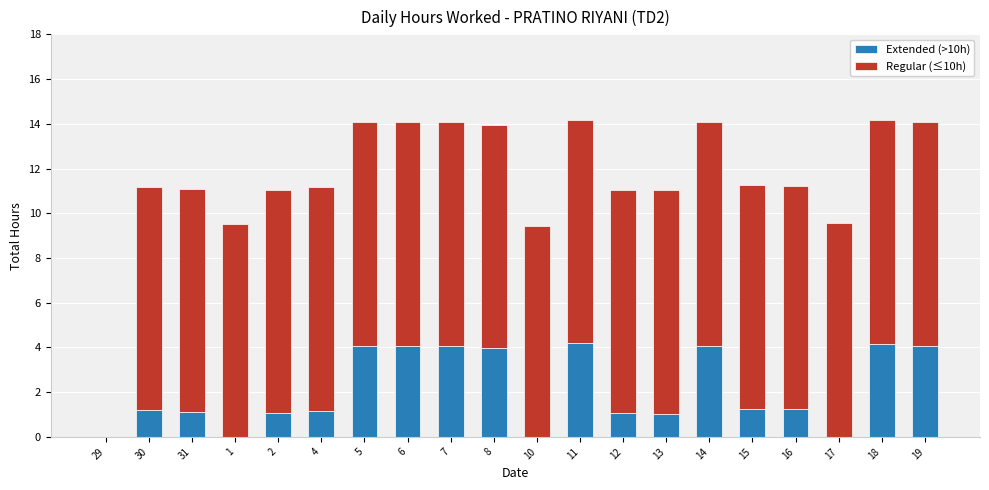

What is the sum of the Extended (>10h) values at 7 and 5?

8.2